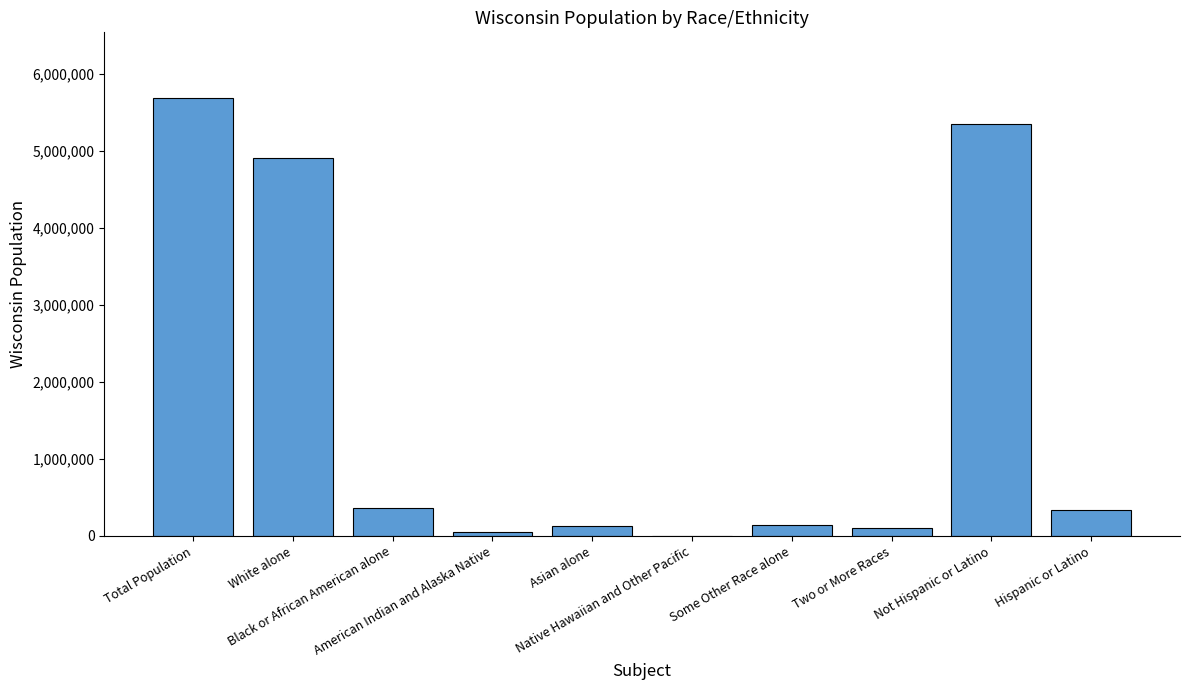

What is the maximum value shown in the chart?

5686986